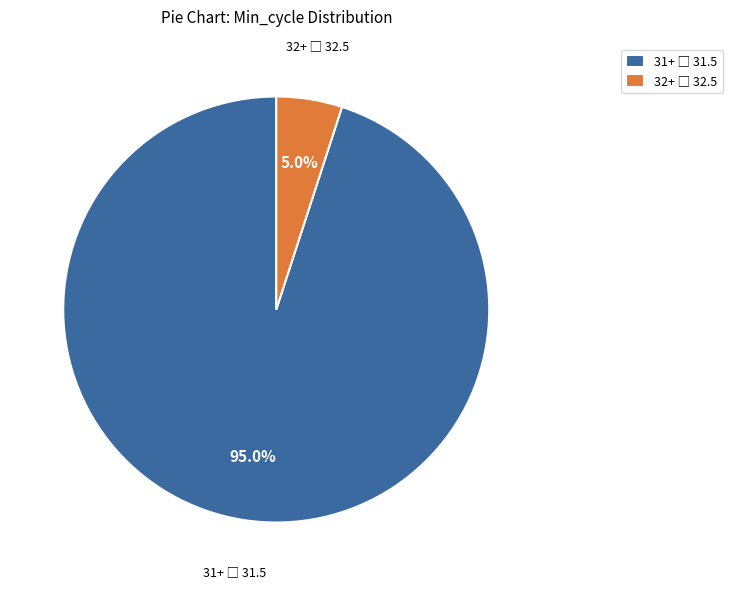

Does any single category account for the majority?

Yes